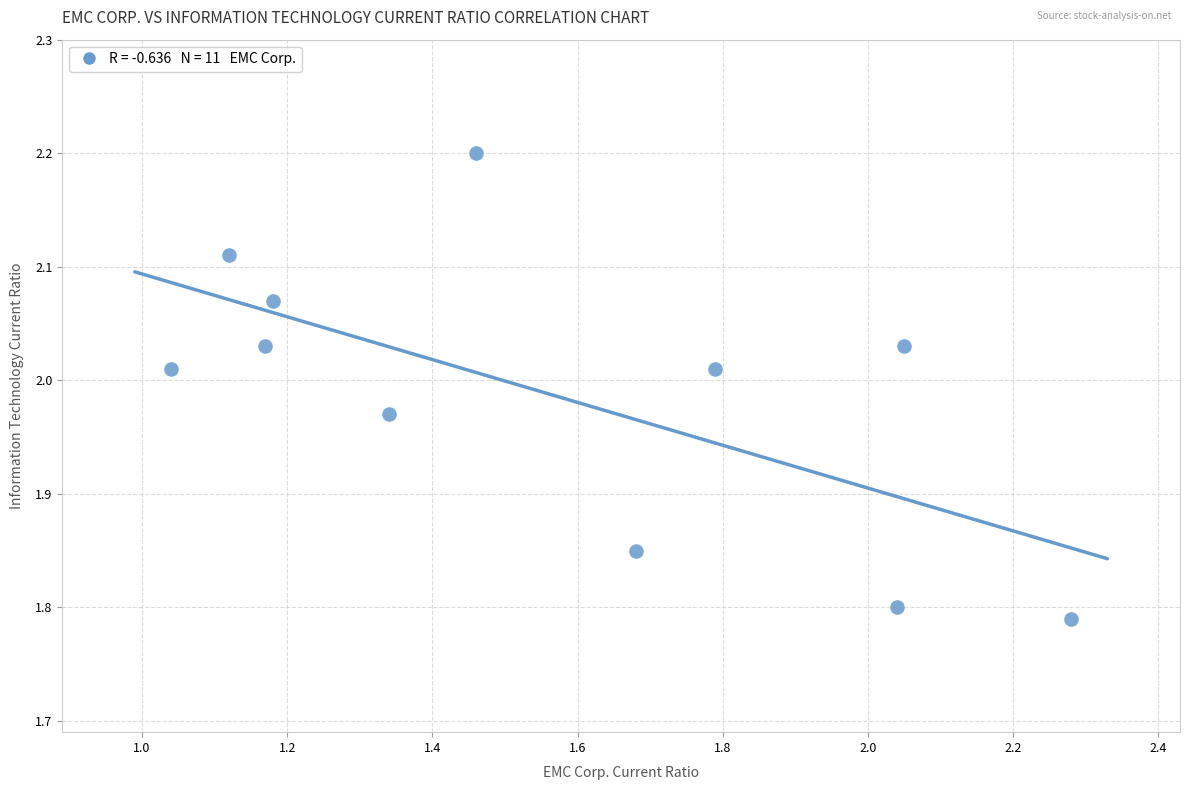

What is the range of X values (max minus min)?

1.2